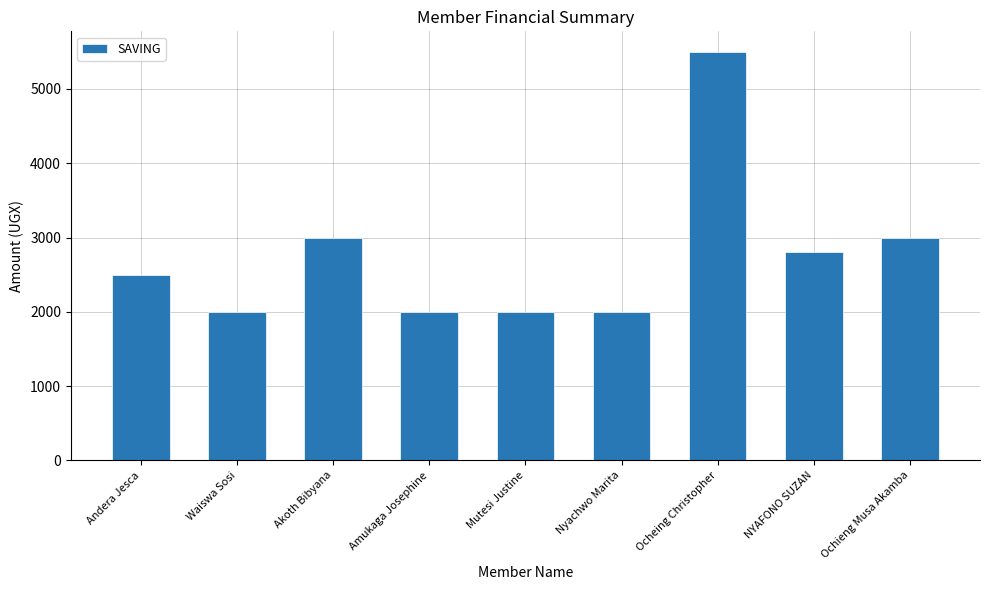

The chart shows a value of 4600 at Ochieng Musa Akamba. True or false?

False